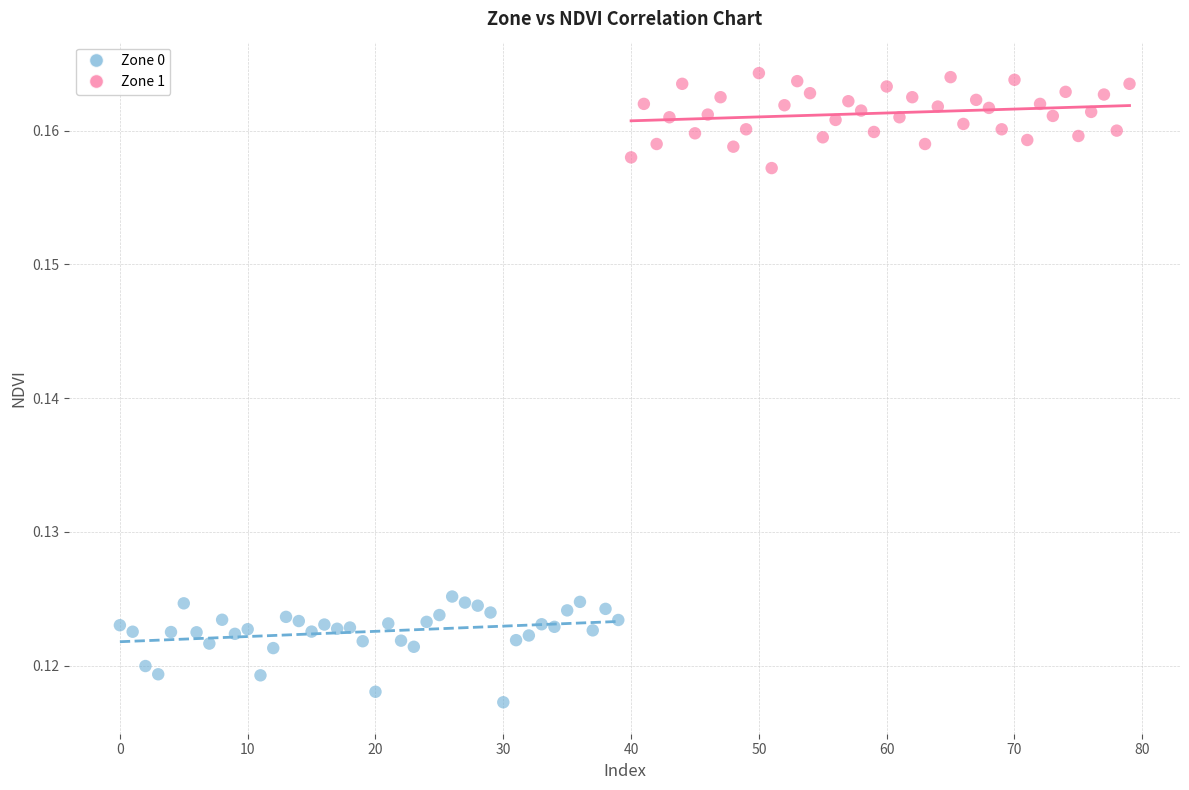

Which series contains the lowest Y value?

Zone 0